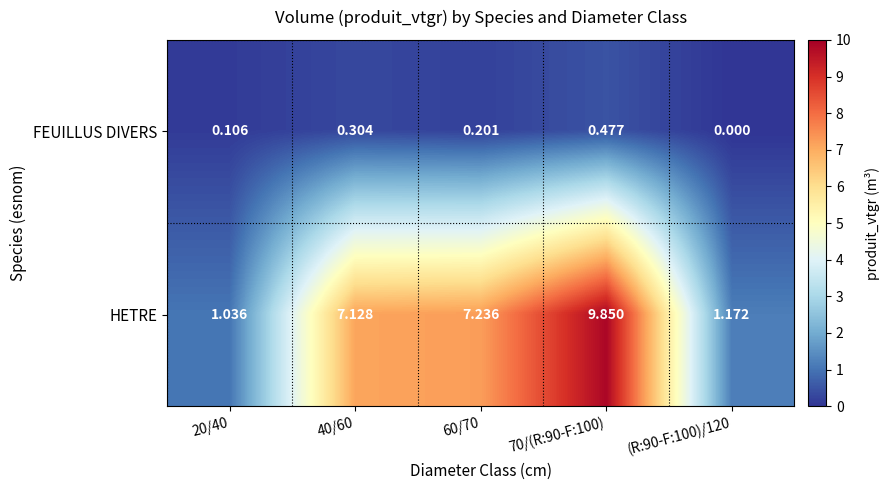

At which category does the chart reach its minimum across all series?

(R:90-F:100)/120